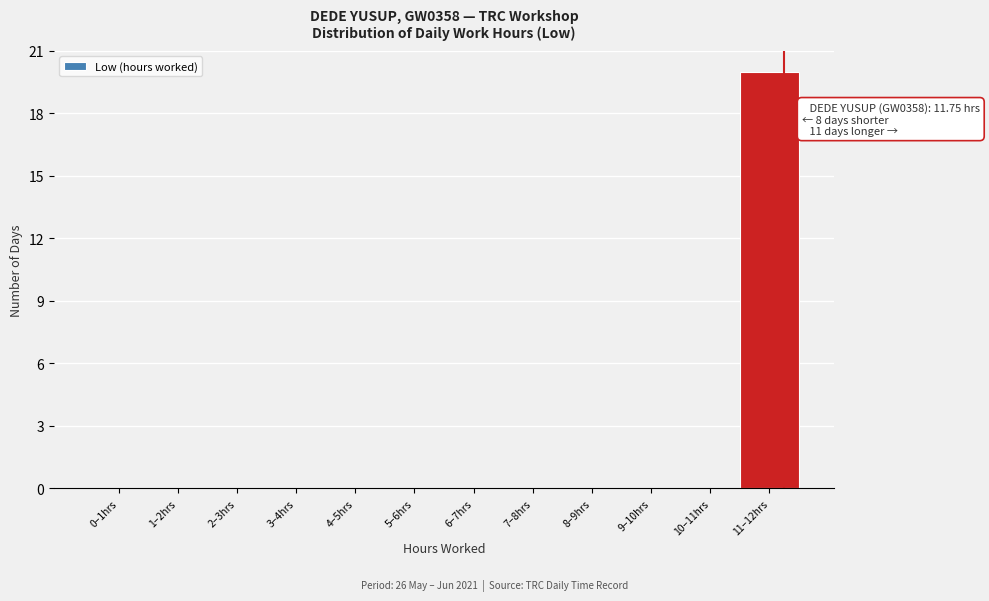

Reading left to right, extract all data points from this chart.

0–1hrs=0	1–2hrs=0	2–3hrs=0	3–4hrs=0	4–5hrs=0	5–6hrs=0	6–7hrs=0	7–8hrs=0	8–9hrs=0	9–10hrs=0	10–11hrs=0	11–12hrs=20